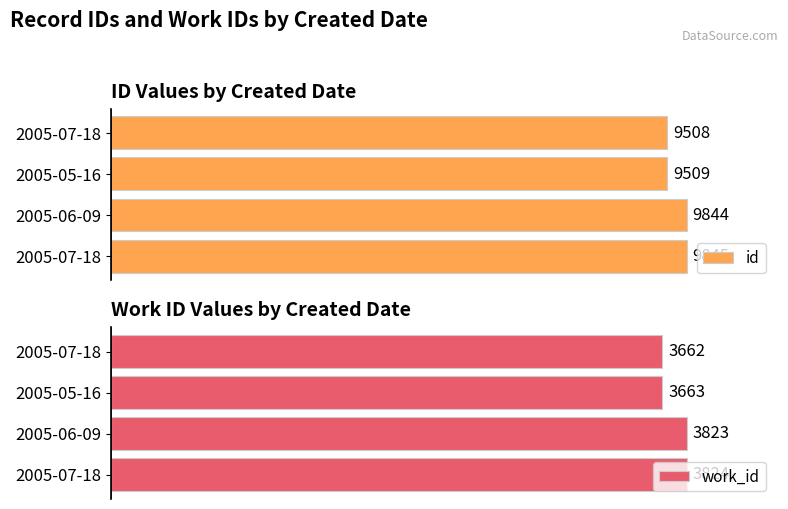

What is the value of the id bar at the 3rd from the left?

9844